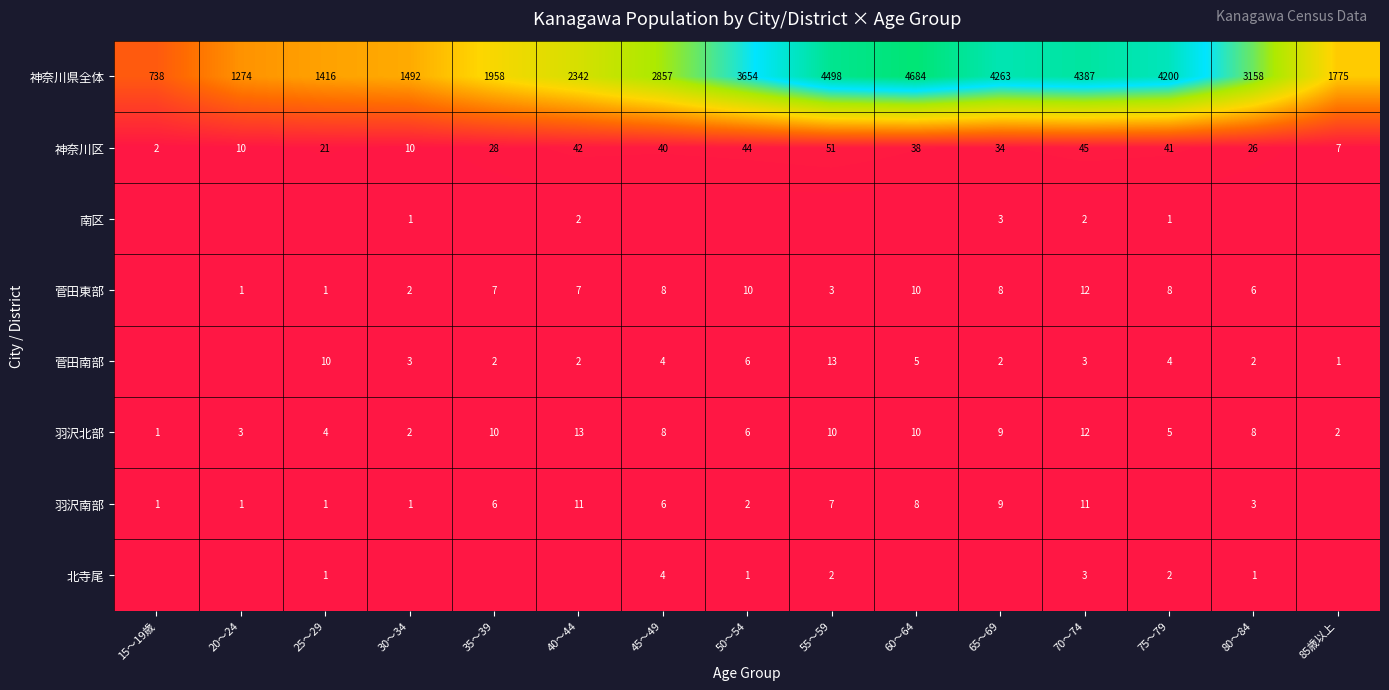

What is the sum of the 菅田東部 values at 30～34 and 65～69?

10